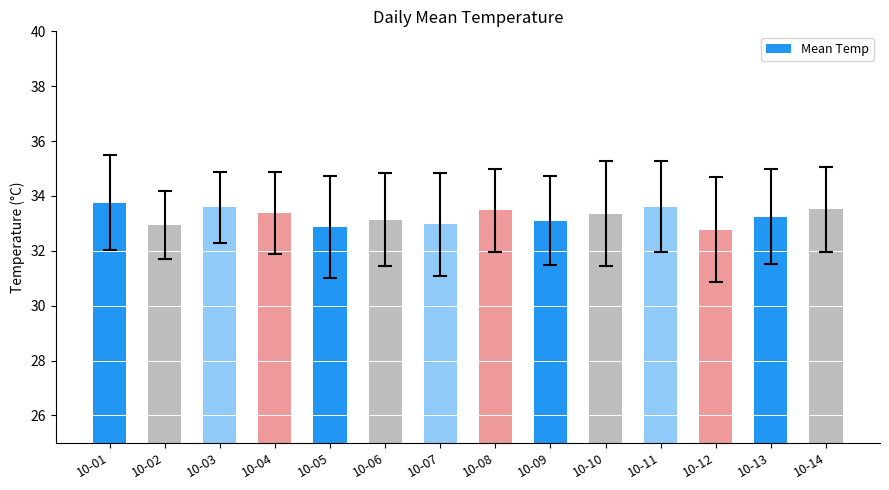

Are the bars grouped side by side (vs. stacked)?

No